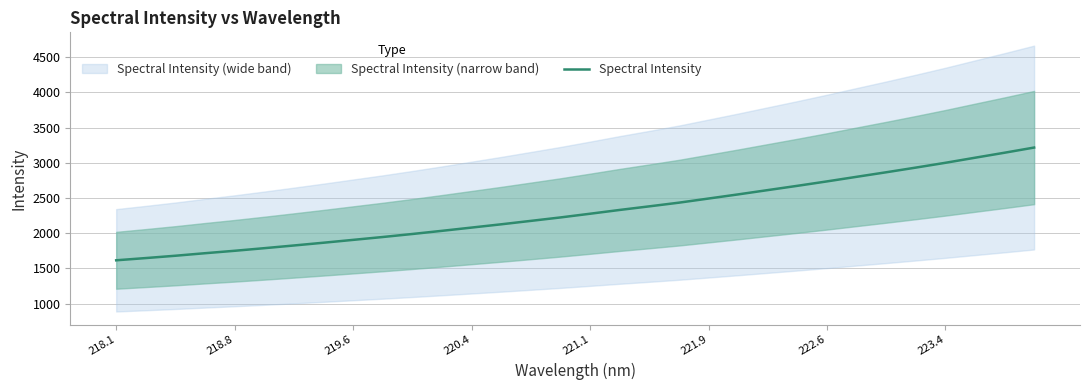

Is it true that Spectral Intensity equals 1906.1 at 219.6?

True